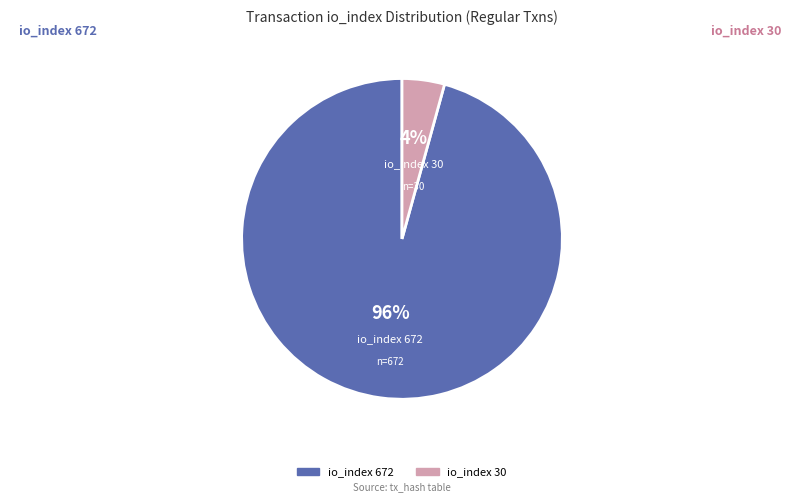

To the nearest percent, what is the average slice percentage?

50%